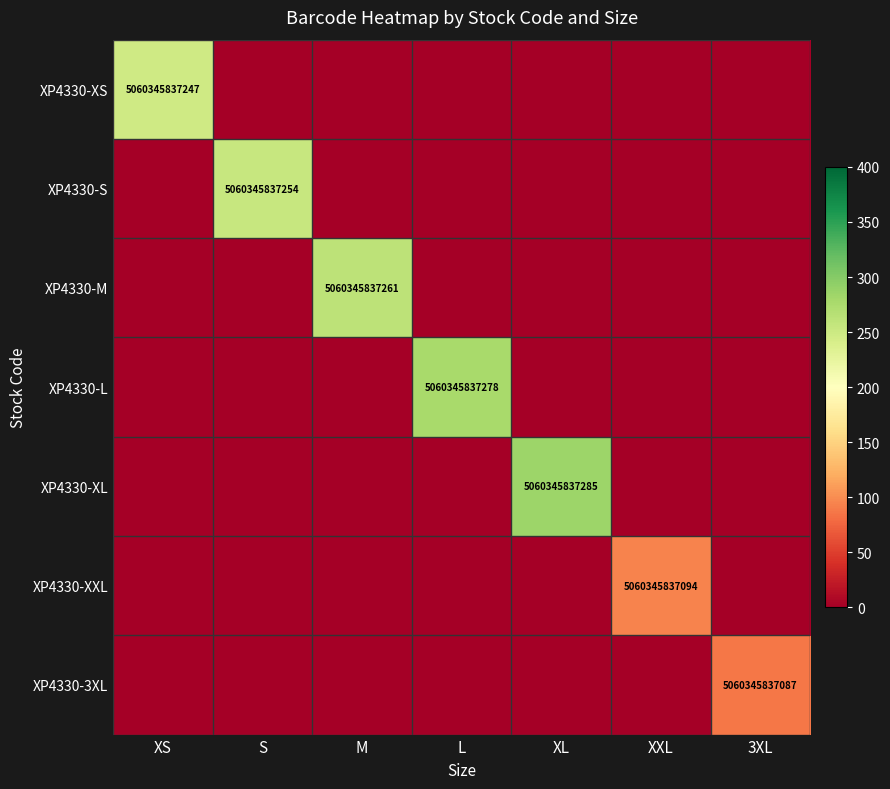

True or false: XP4330-XL has a value of 8860300739523 at XL.

False